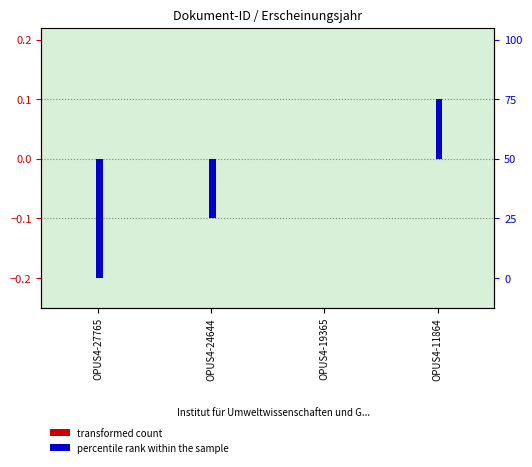

How many categories are shown in the chart?

4